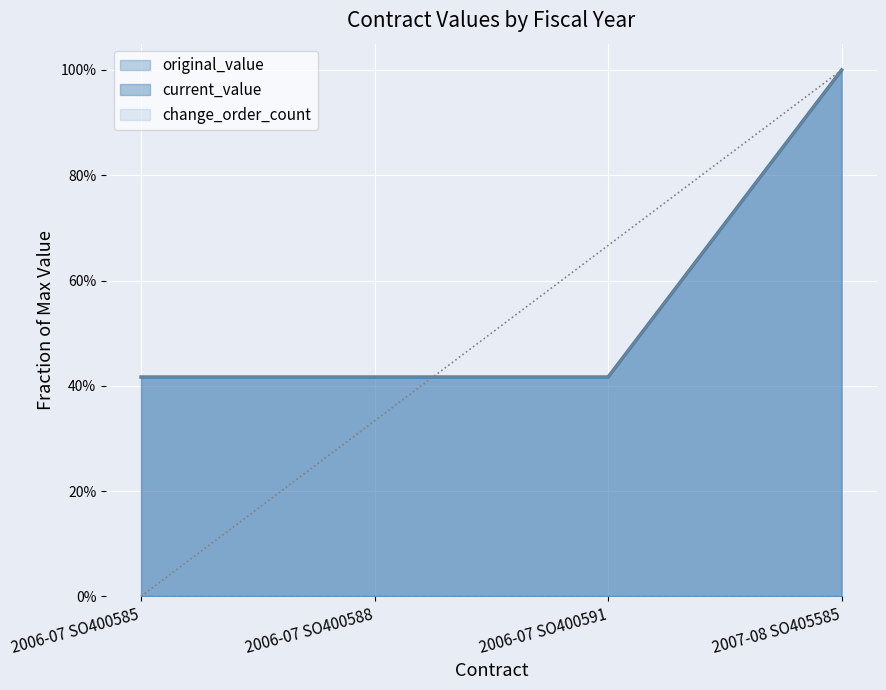

At 2006-07 SO400591, list the series in order from smallest to largest.

original_value, current_value